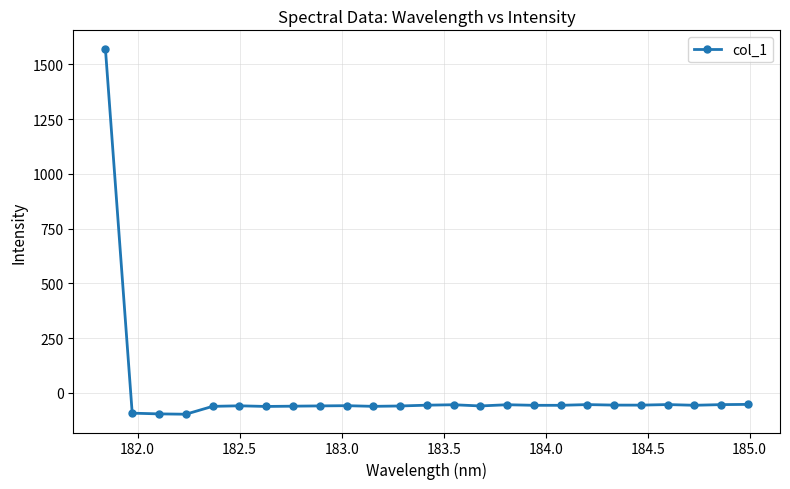

What is the difference between the maximum and minimum values?

1668.4